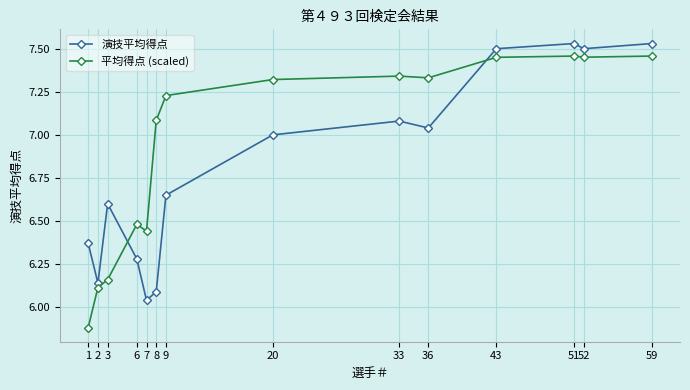

Which series has the widest spread of values?

平均得点 (scaled)